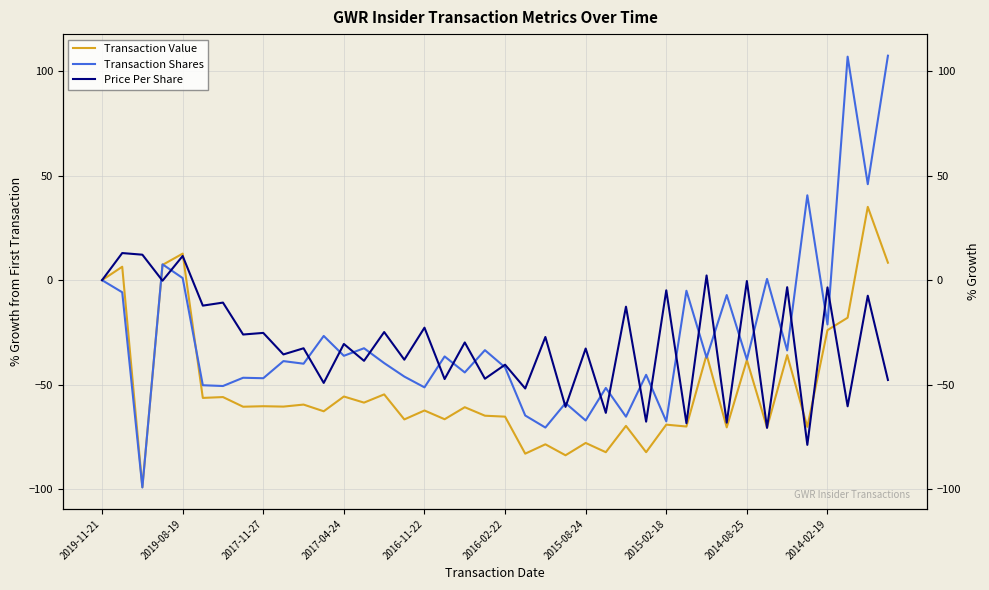

Does the chart have visible grid lines?

Yes